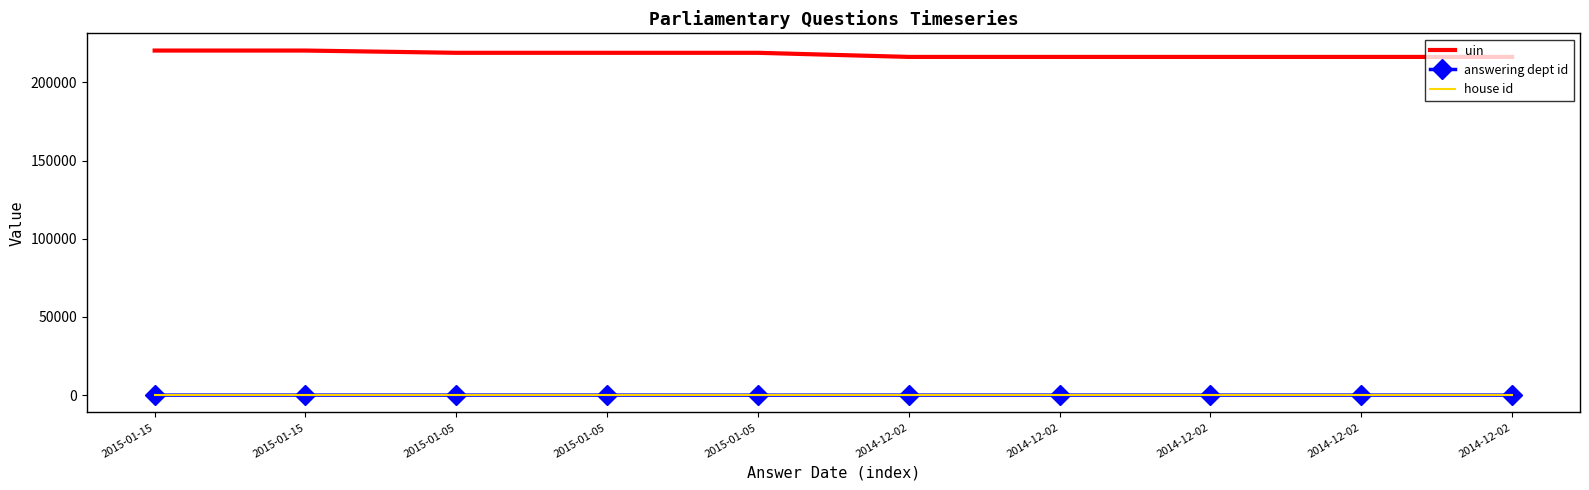

Is it true that uin equals 216279 at 2014-12-02?

True